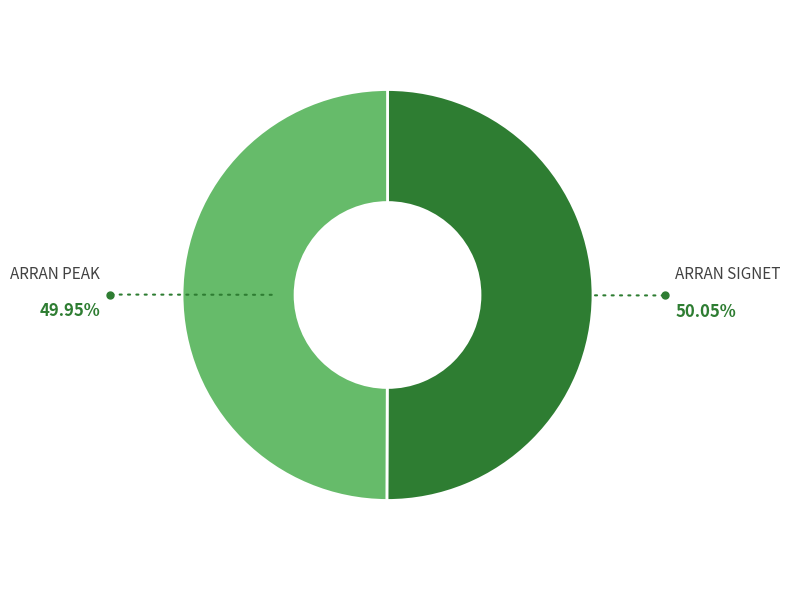

The ARRAN PEAK slice represents 50% of the pie. True or false?

True